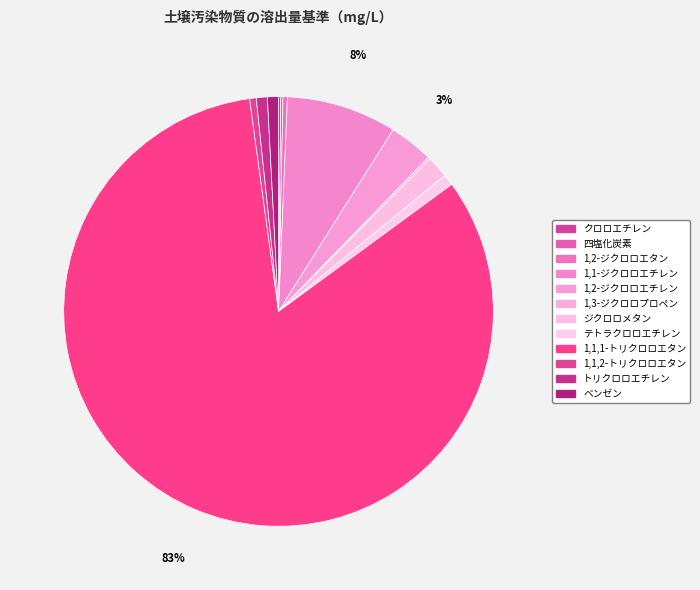

To the nearest percent, what is the average slice percentage?

8%